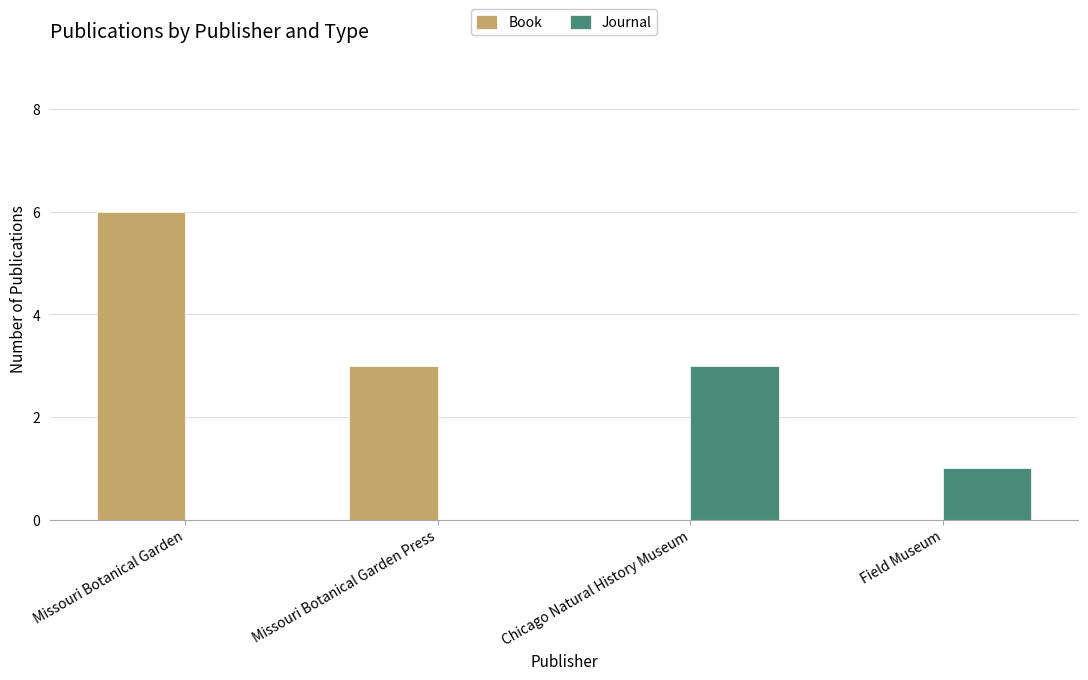

Is the value of Book at Missouri Botanical Garden Press greater than the value of Journal at Missouri Botanical Garden?

Yes